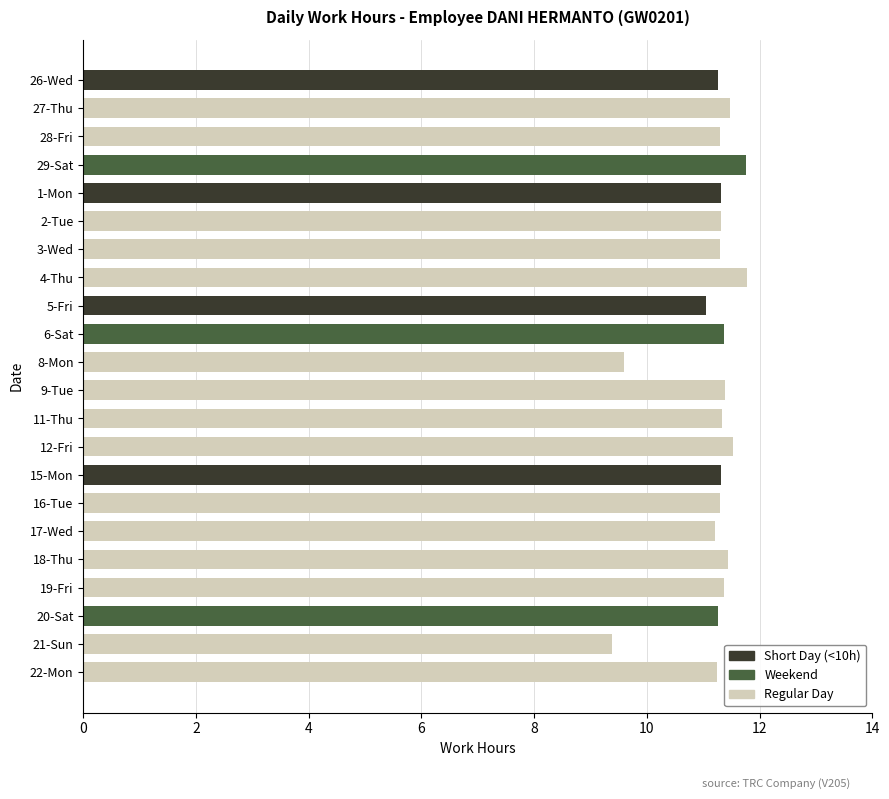

True or false: the data shows 11.3 at 15-Mon.

True